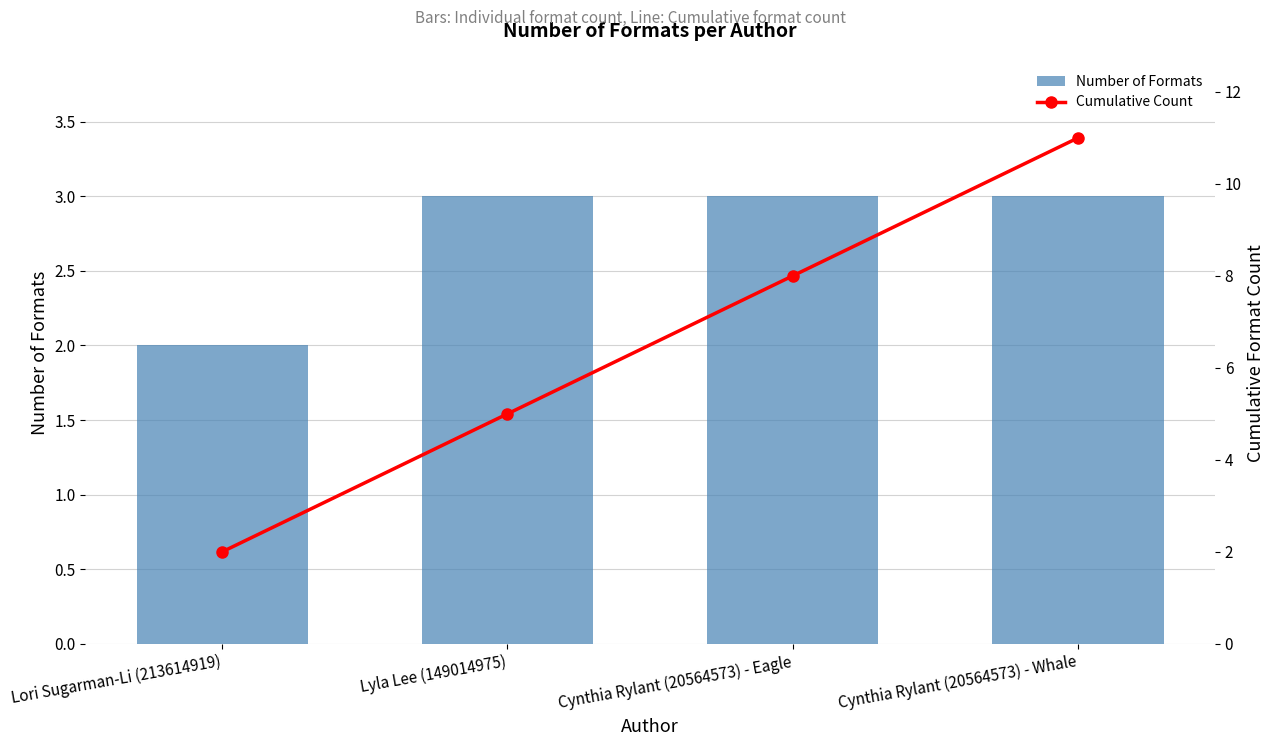

What is the maximum value for Number of Formats?

3